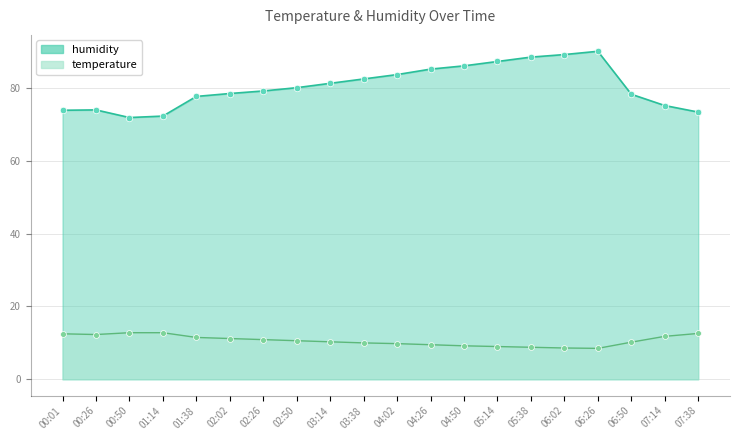

Which series reaches the minimum Y coordinate?

temperature